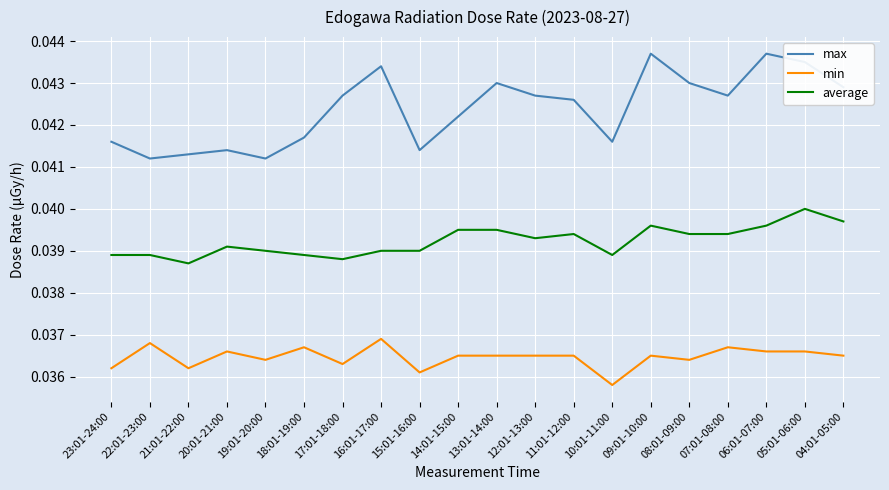

At how many categories does at least one series exceed 0?

20